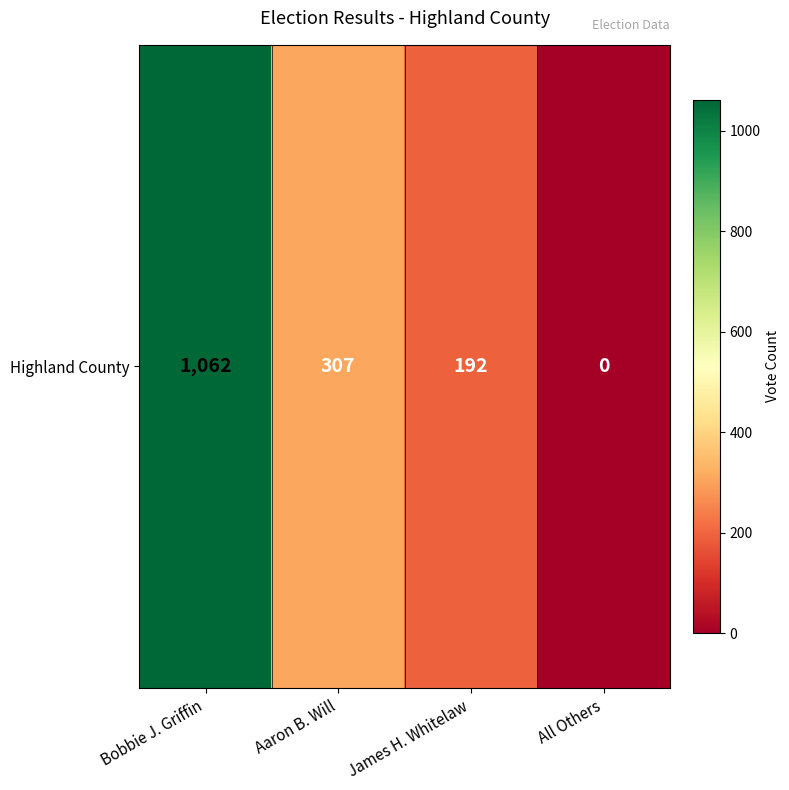

What is the change in value from Bobbie J. Griffin to All Others?

-1062